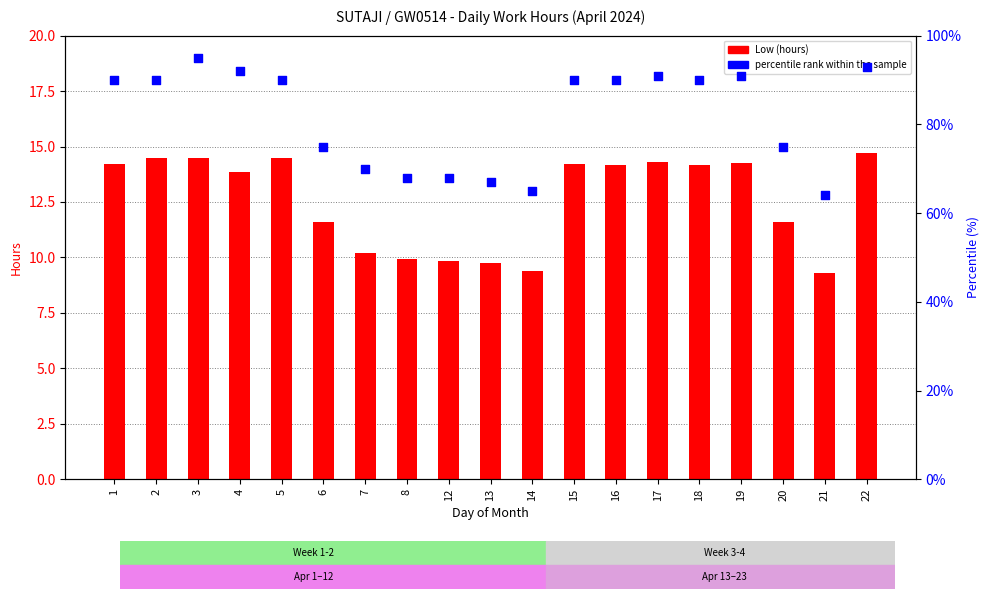

What are all the series names shown in the legend?

Low (hours), percentile rank within the sample